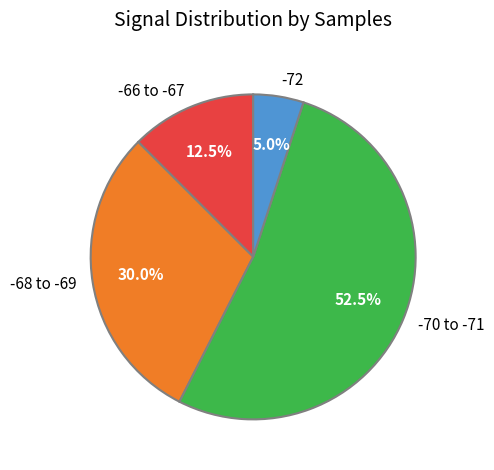

Which has a higher value, -68 to -69 or -72?

-68 to -69